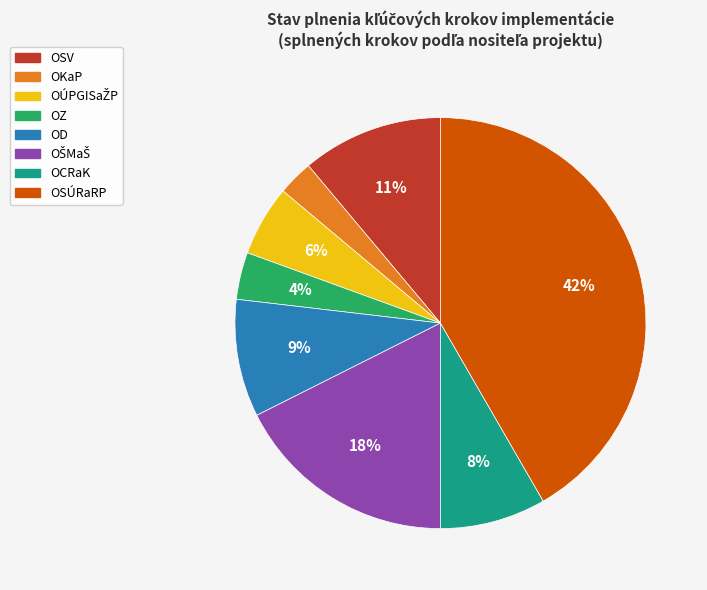

Which has a higher value, OZ or OSÚRaRP?

OSÚRaRP